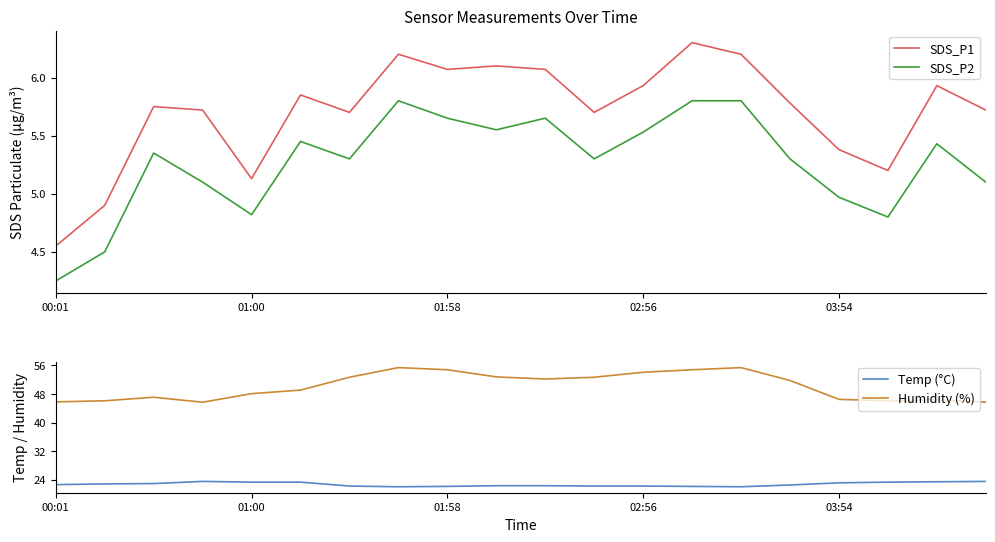

At which category does the chart reach its minimum across all series?

00:01